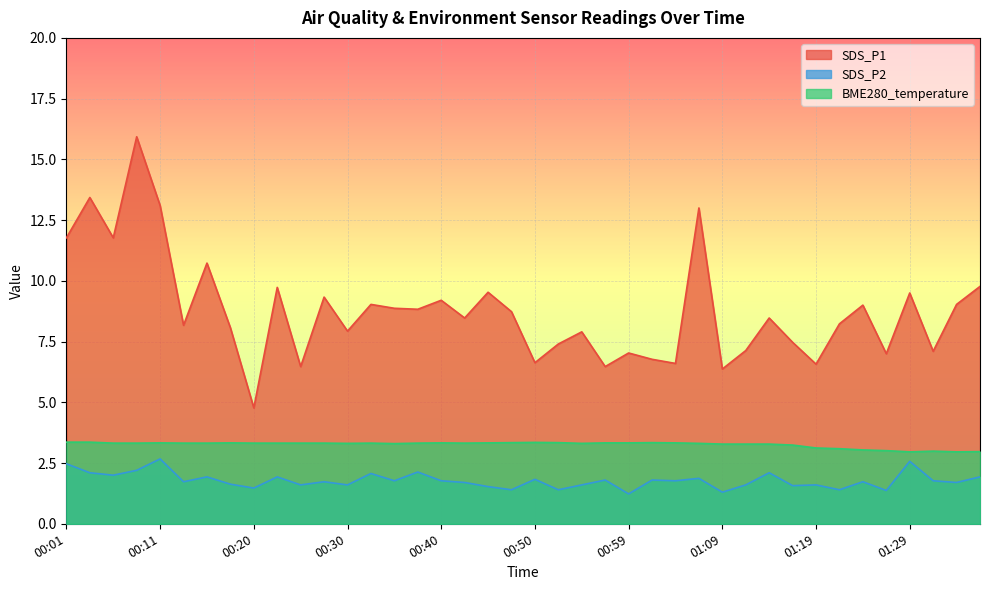

What are all the series names shown in the legend?

SDS_P1, SDS_P2, BME280_temperature